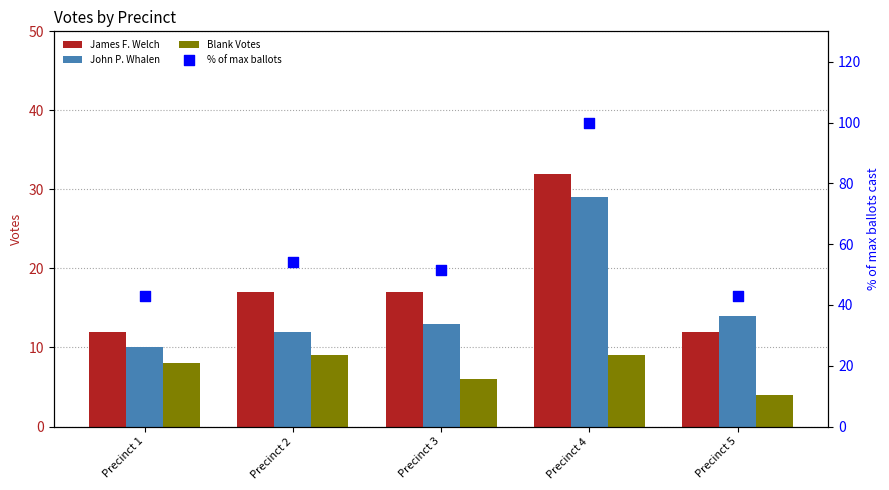

Which series reaches the minimum Y coordinate?

Blank Votes